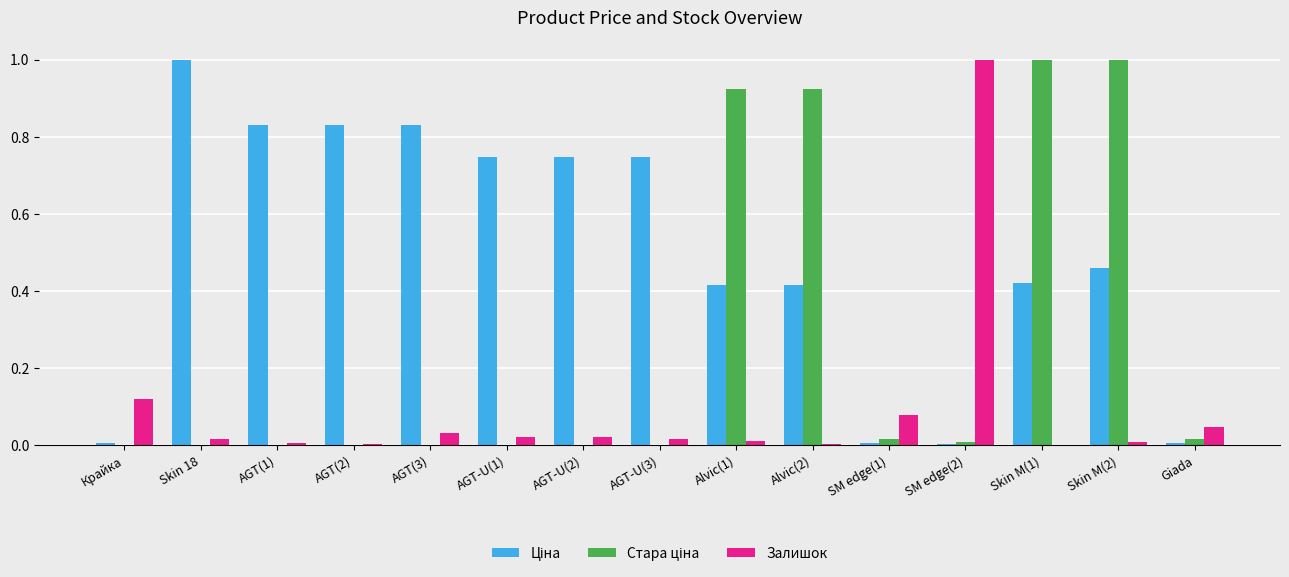

What is the sum of all Залишок values?

1.4